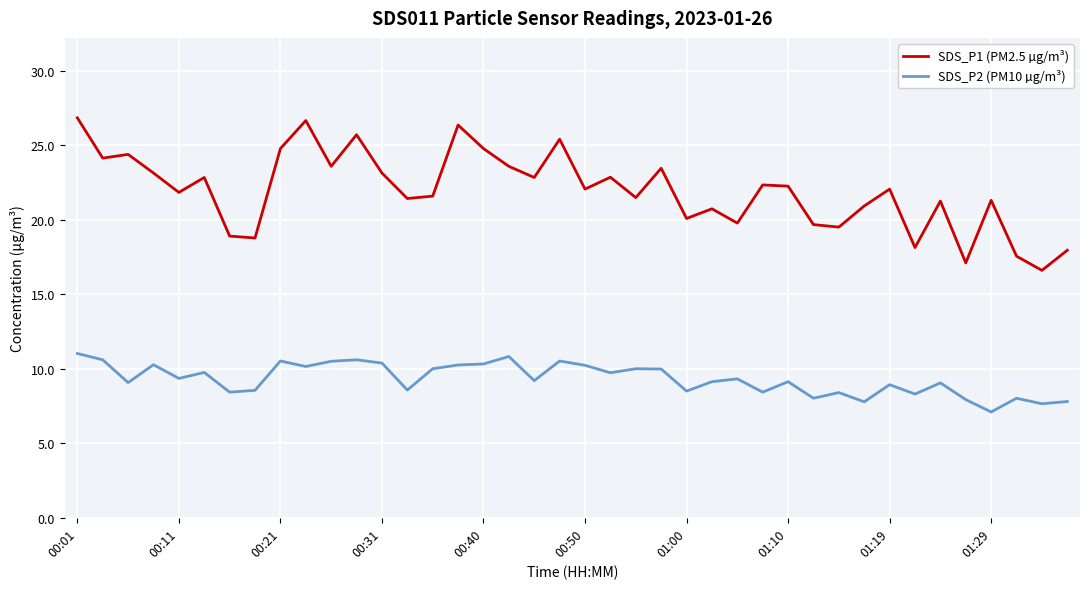

What is the smallest value displayed?

7.1